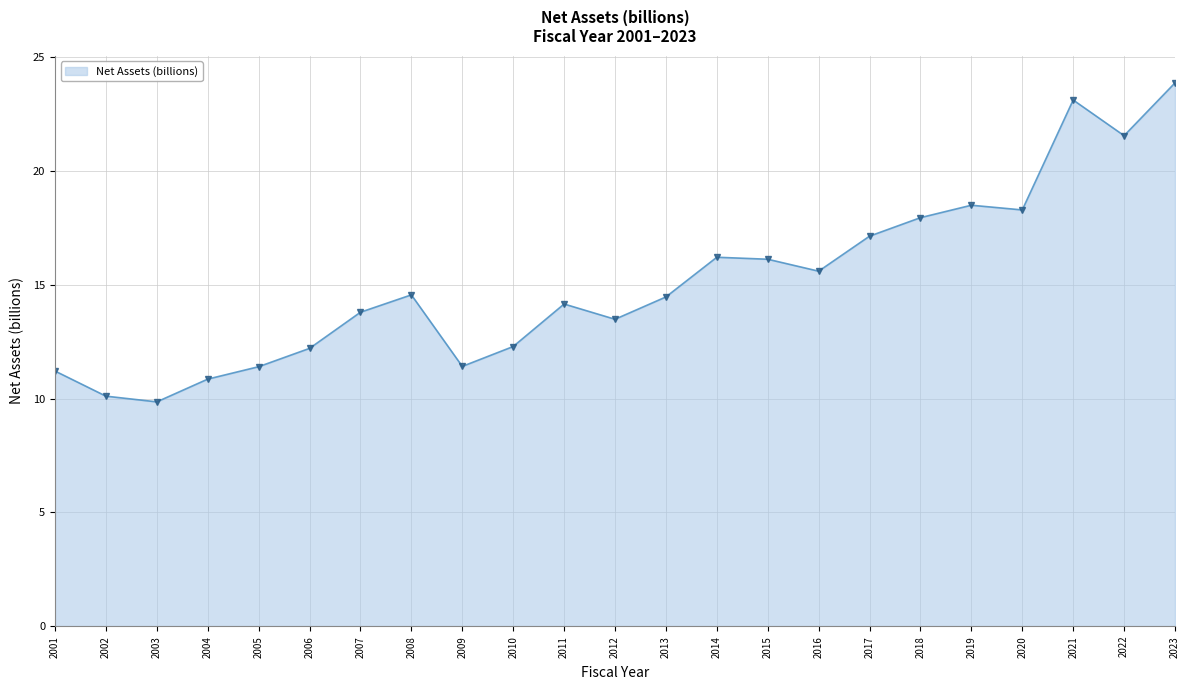

The value at 2008 is 14.6. True or false?

True